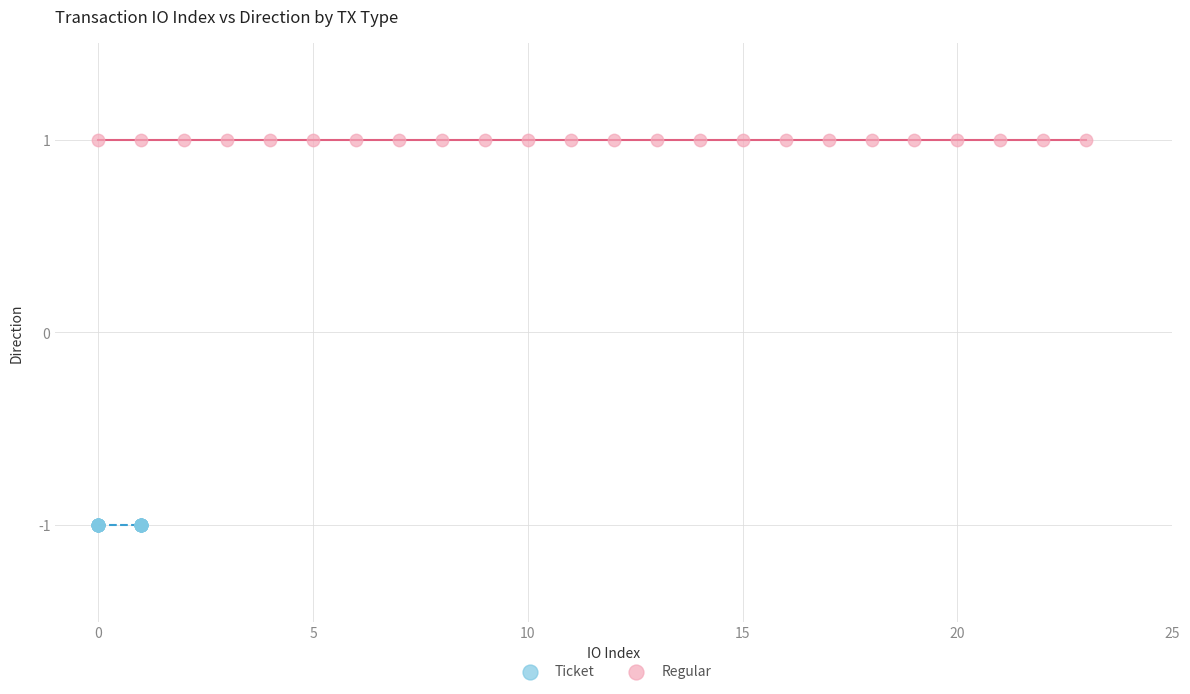

Which series reaches the minimum Y coordinate?

Ticket